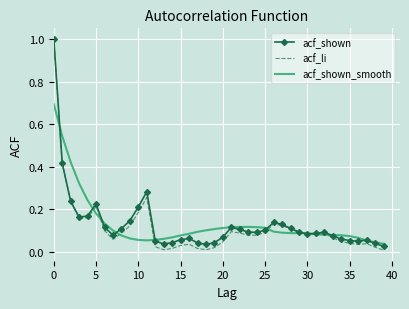

What is the maximum value for acf_shown?

1.0